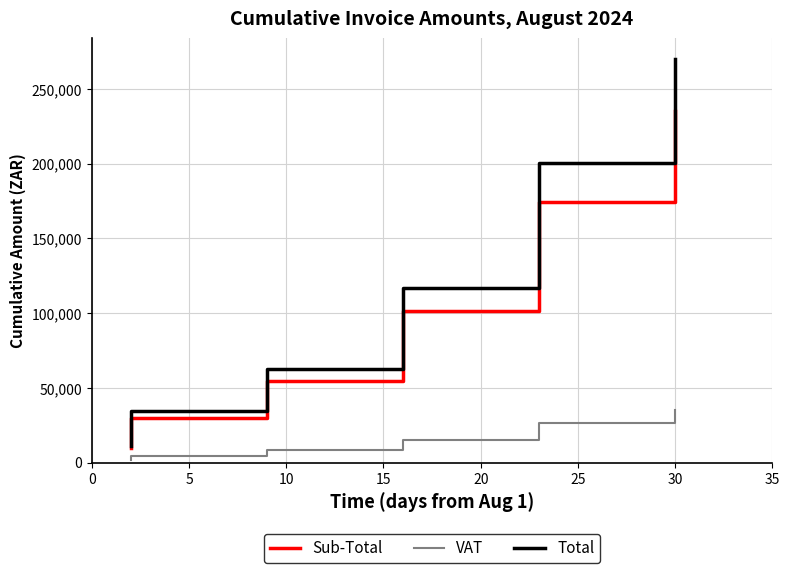

What is the total value across all series at 0?

69129.2